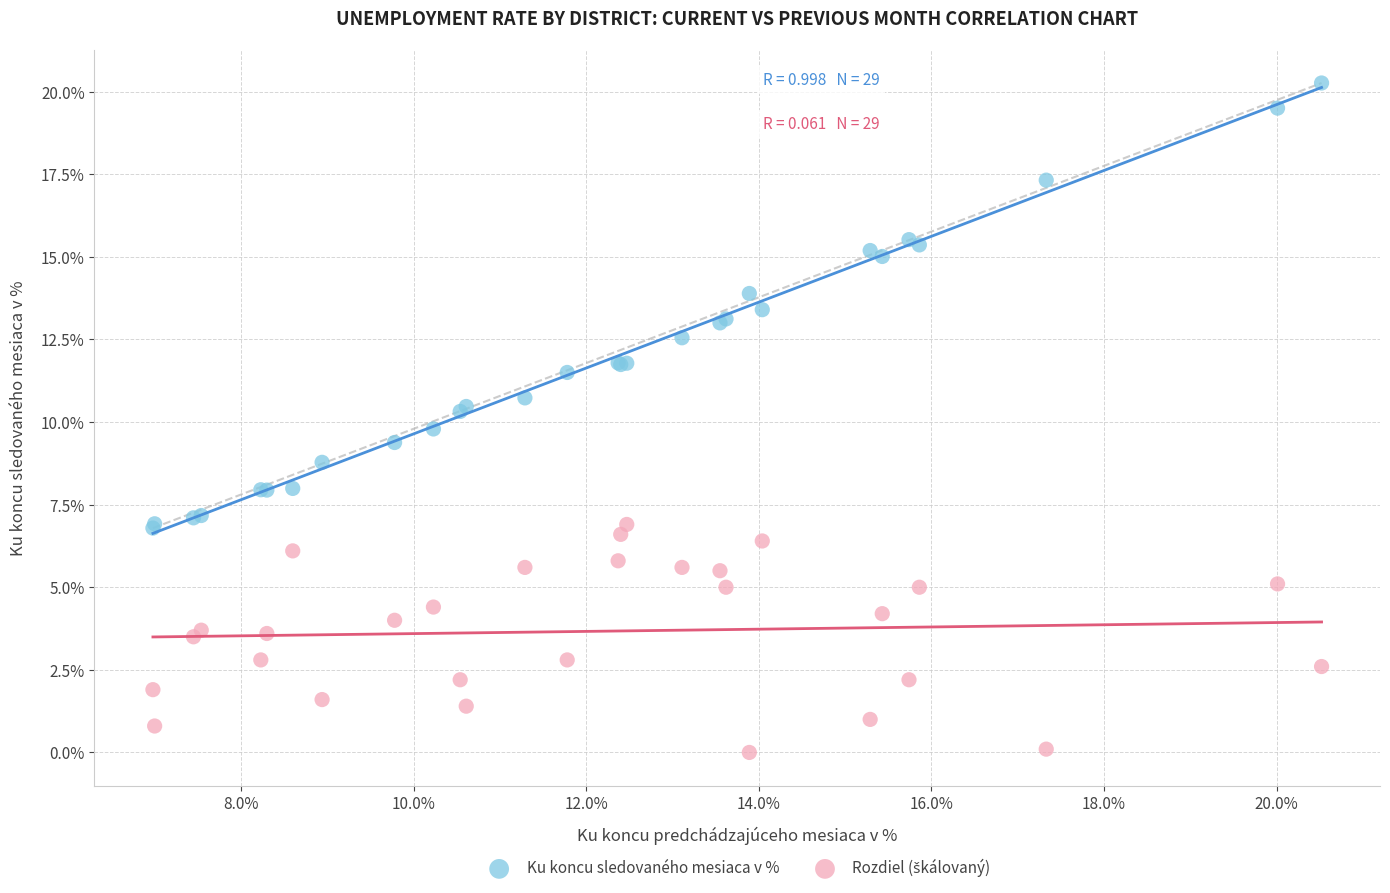

Which series has the largest Y range (max minus min)?

Ku koncu sledovaného mesiaca v %